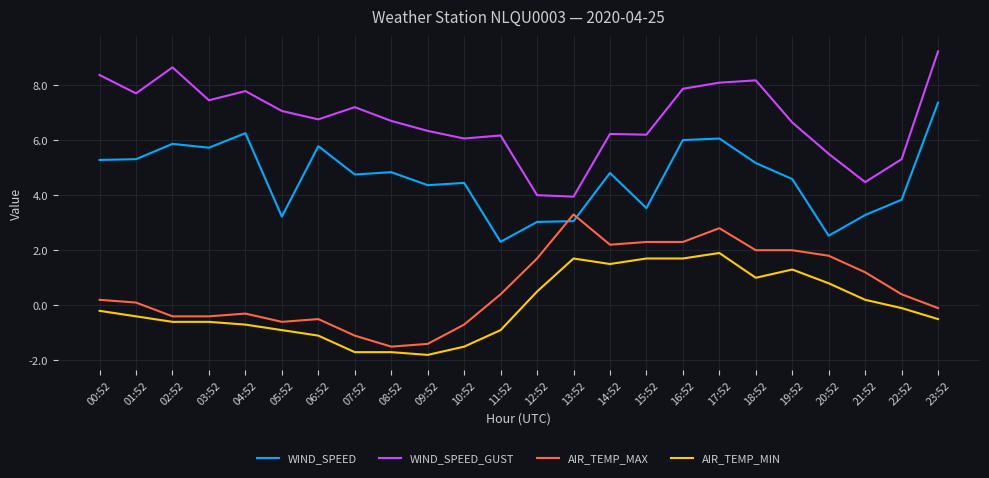

What is the sum of the WIND_SPEED_GUST values at 11:52 and 10:52?

12.2